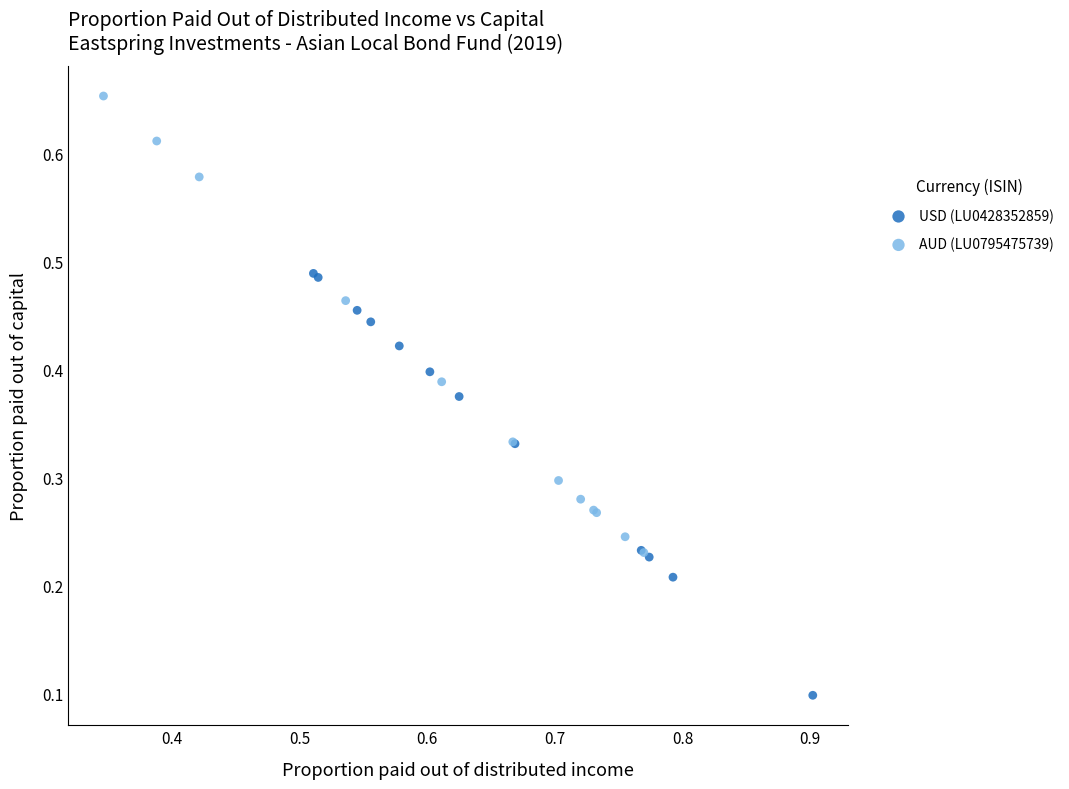

Which series contains the highest Y value?

AUD (LU0795475739)